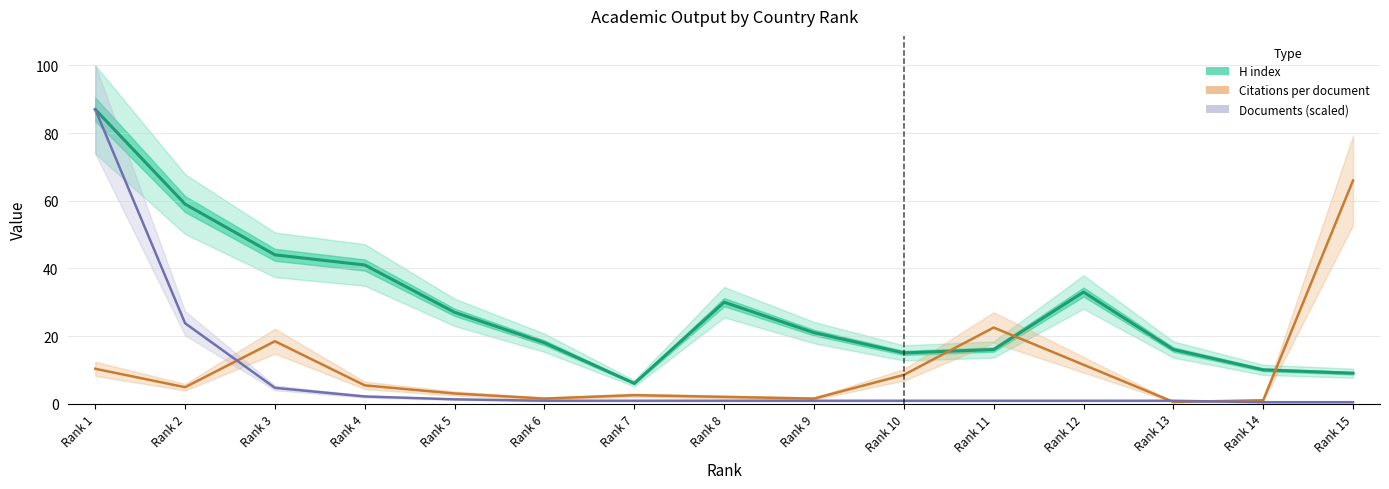

Which series has the largest total across all categories?

H index